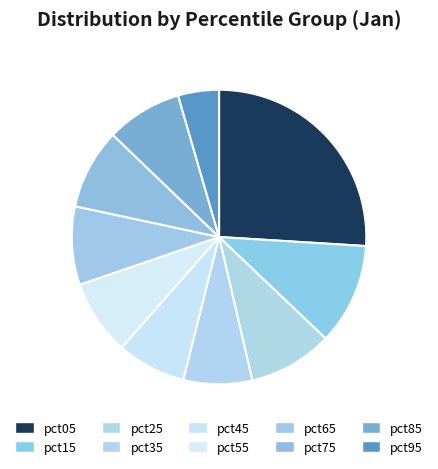

Count the number of slices in the pie.

10